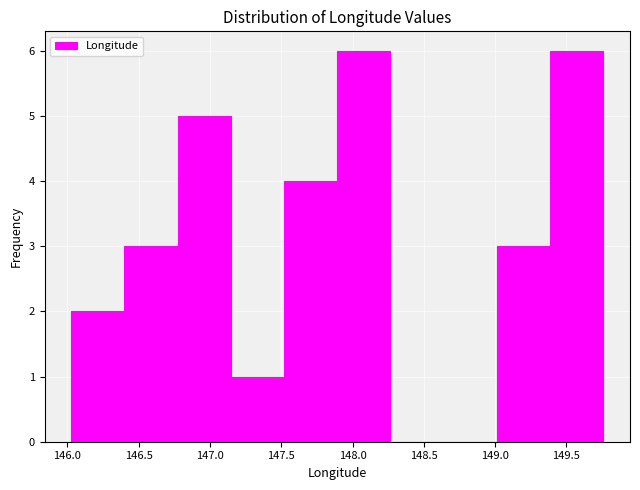

What is the height of the bar covering 147.90 to 148.25 on the x-axis? Neither the bar edges nor the heights are printed on the chart, so give them approximately, as read against the axes.

6